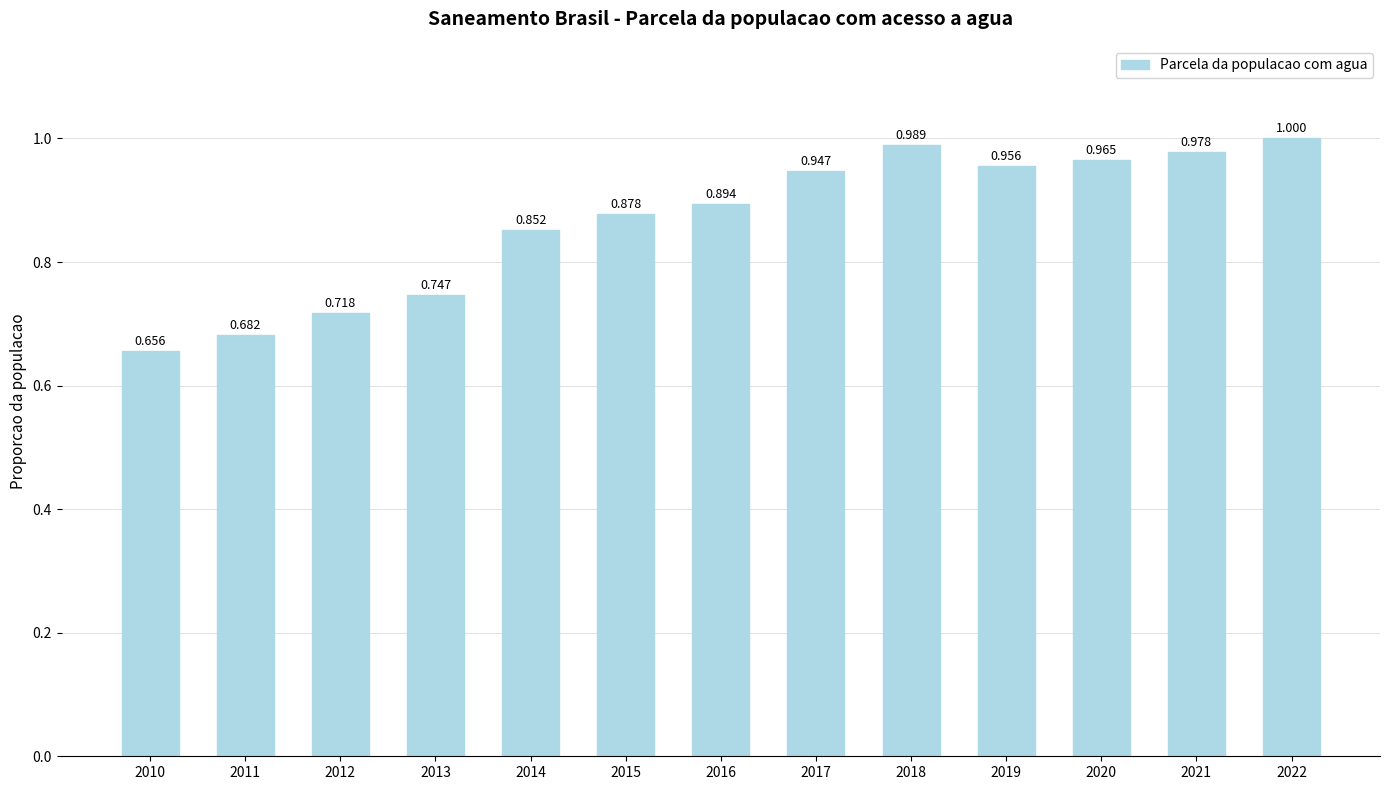

What is the difference between the values at 2022 and 2013?

0.3